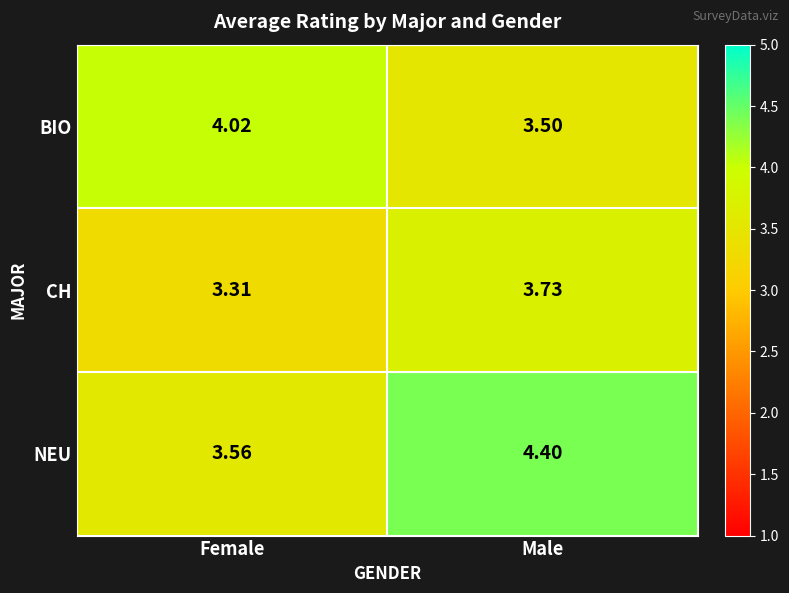

Count the number of data series in this chart.

3